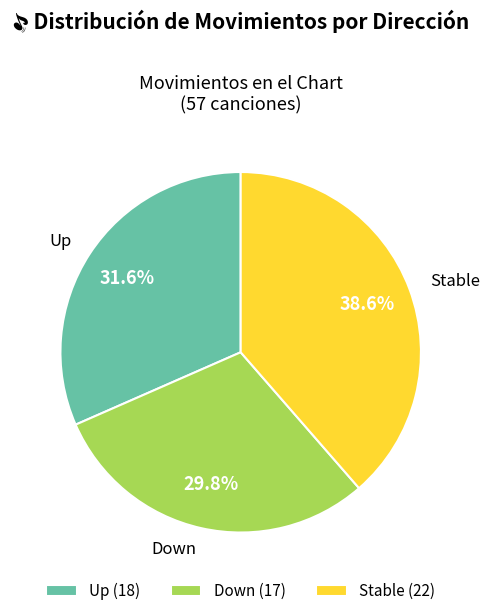

Is there a majority slice in this chart?

No